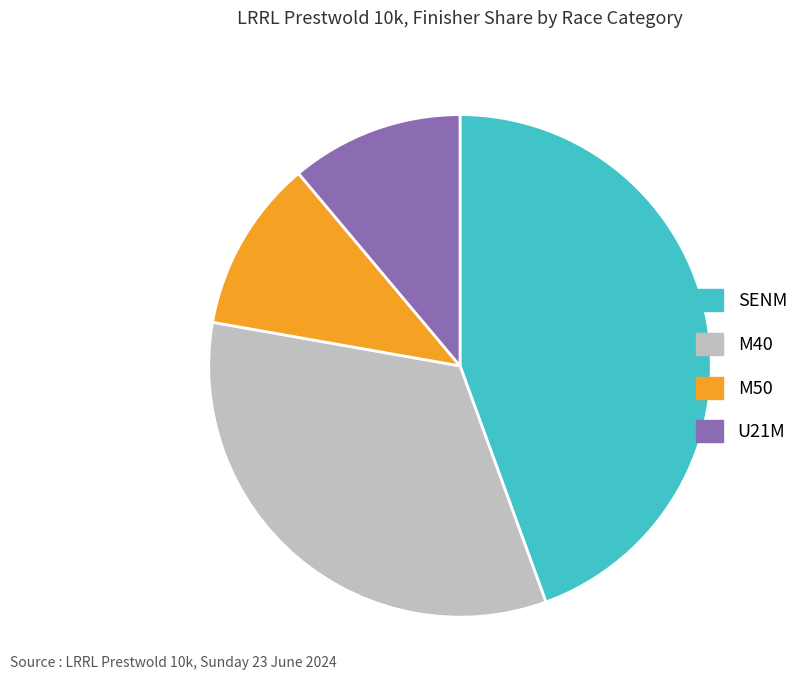

Does SENM represent more than half of the total?

No